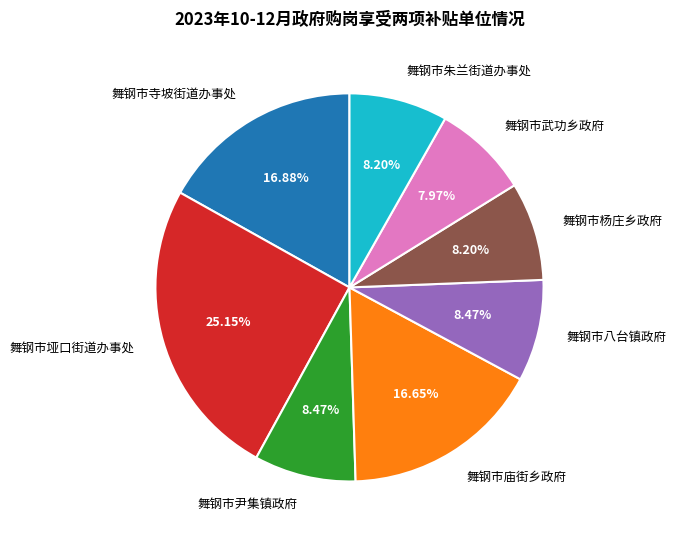

What percentage do 舞钢市八台镇政府 and 舞钢市朱兰街道办事处 together represent?

16.7%